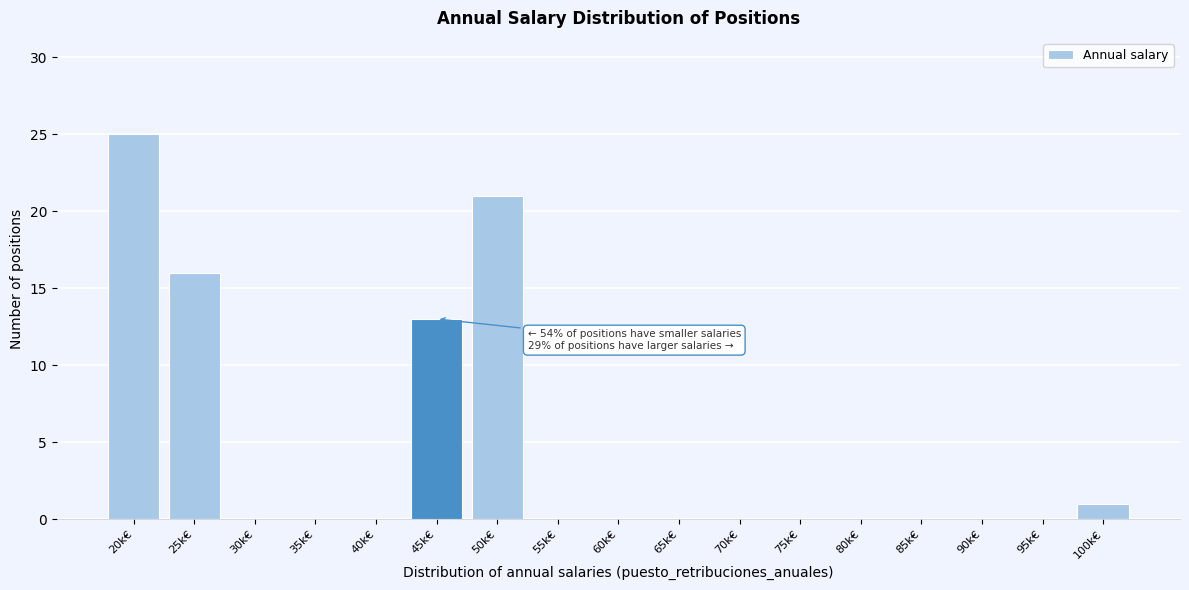

Reading left to right, what are all the values shown in this chart?

20k€=25	25k€=16	30k€=0	35k€=0	40k€=0	45k€=13	50k€=21	55k€=0	60k€=0	65k€=0	70k€=0	75k€=0	80k€=0	85k€=0	90k€=0	95k€=0	100k€=1